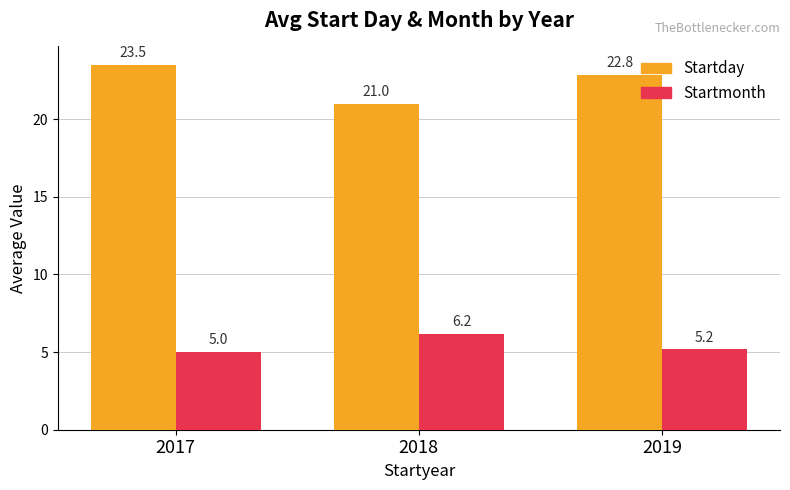

Reading right to left, transcribe all the data shown in this chart.

Startday: 22.8	21.0	23.5
Startmonth: 5.2	6.2	5.0